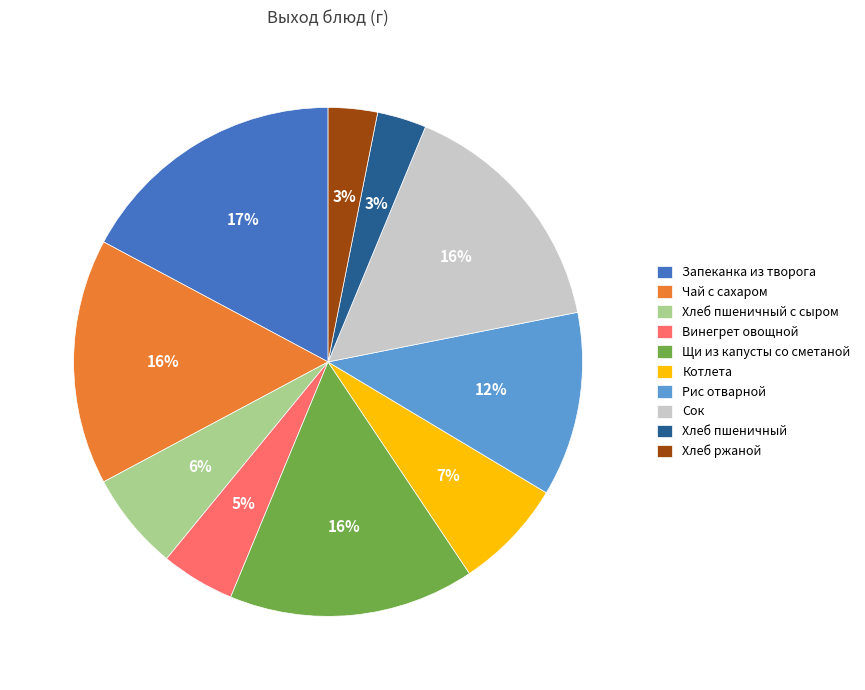

How many segments does this pie chart have?

10